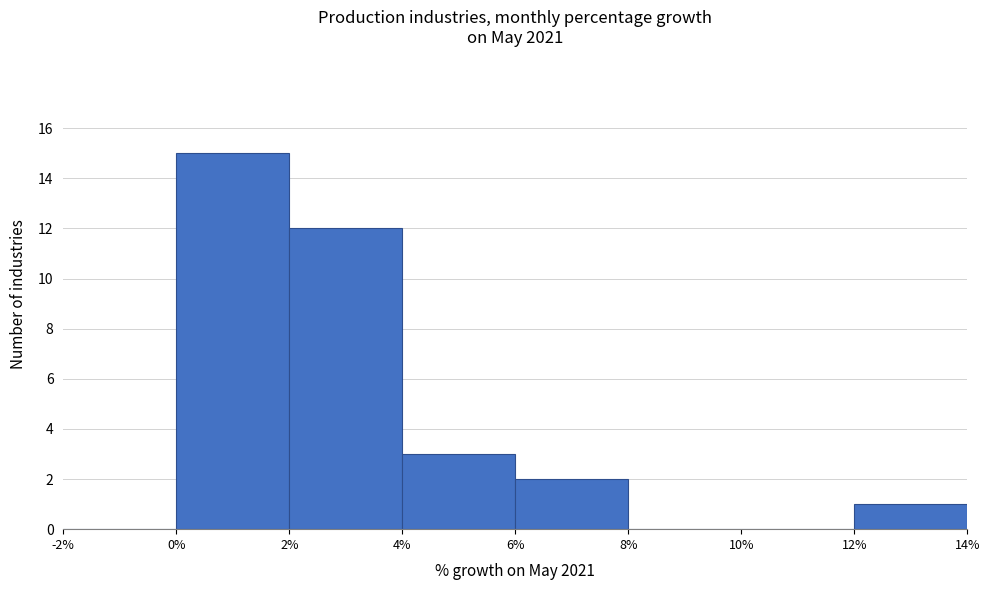

Reading left to right, transcribe this chart: for each bar, give the range it covers on the x-axis and its height. The values are not printed on the chart, so give them approximately, as read against the axis.

-2% to 0%: 0
0% to 2%: 15
2% to 4%: 12
4% to 6%: 3
6% to 8%: 2
8% to 10%: 0
10% to 12%: 0
12% to 14%: 1